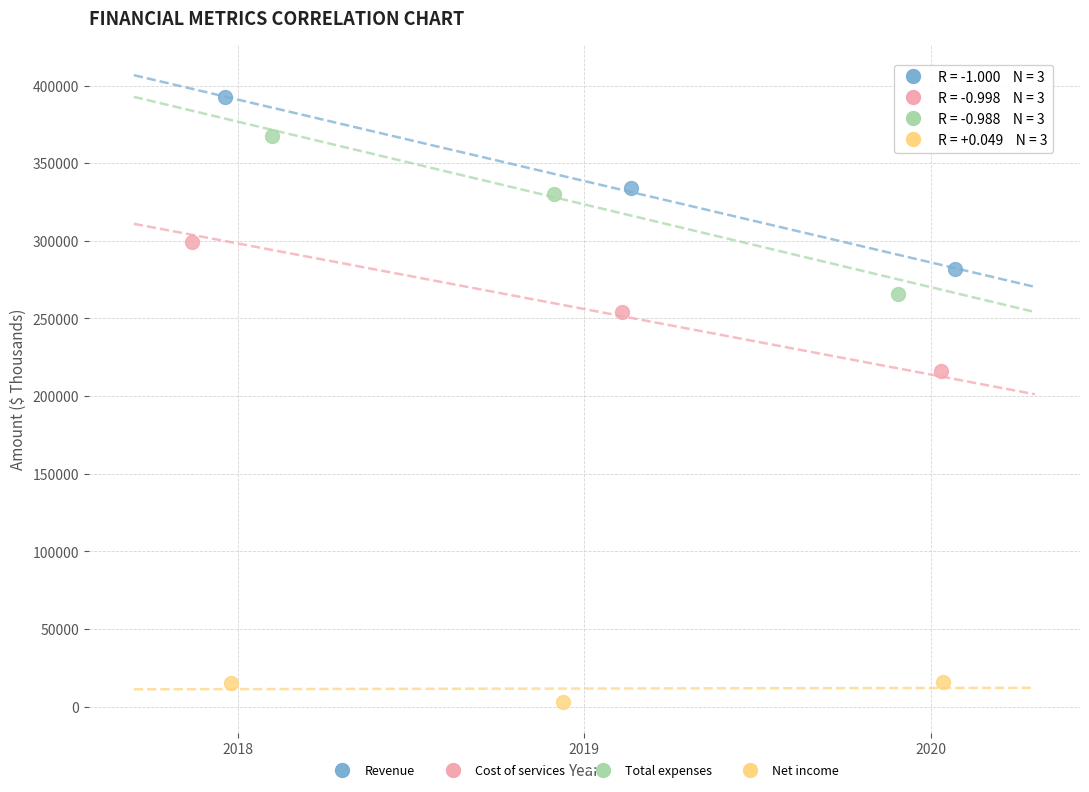

Which series has the largest Y range (max minus min)?

Revenue